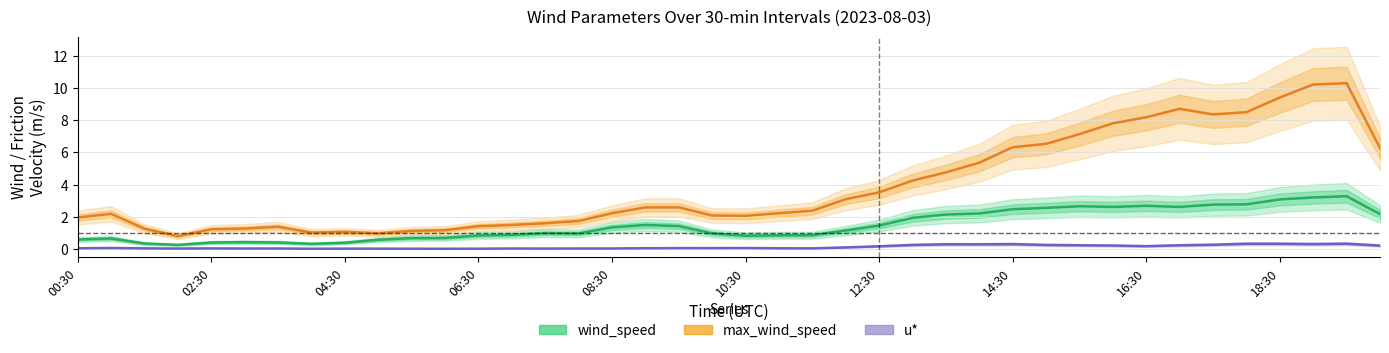

Reading left to right, extract all data points from this chart.

wind_speed: 0.6	0.7	0.4	0.3	0.4	0.4	0.4	0.3	0.4	0.6	0.7	0.7	0.9	0.9	1.0	1.0	1.4	1.5	1.4	1.0	0.8	0.9	0.9	1.2	1.5	1.9	2.1	2.2	2.5	2.6	2.7	2.6	2.7	2.6	2.8	2.8	3.1	3.2	3.3	2.2
max_wind_speed: 2.0	2.2	1.3	0.8	1.2	1.3	1.4	1.0	1.1	1.0	1.1	1.2	1.4	1.5	1.6	1.7	2.2	2.6	2.6	2.1	2.1	2.2	2.4	3.1	3.5	4.3	4.8	5.4	6.3	6.5	7.1	7.8	8.2	8.7	8.4	8.5	9.4	10.2	10.3	6.3
u*: 0.1	0.1	0.1	0.0	0.0	0.0	0.0	0.0	0.0	0.0	0.0	0.0	0.0	0.0	0.0	0.0	0.0	0.1	0.1	0.1	0.1	0.1	0.1	0.1	0.2	0.3	0.3	0.3	0.3	0.3	0.2	0.2	0.2	0.2	0.3	0.3	0.3	0.3	0.3	0.2